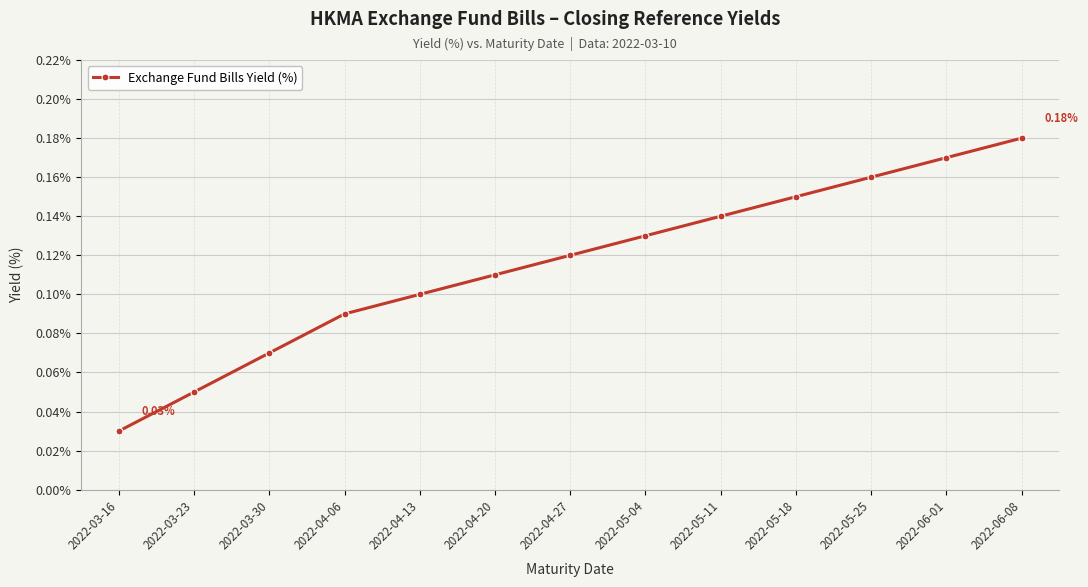

Rank the categories by value from lowest to highest.

2022-03-16, 2022-03-23, 2022-03-30, 2022-04-06, 2022-04-13, 2022-04-20, 2022-04-27, 2022-05-04, 2022-05-11, 2022-05-18, 2022-05-25, 2022-06-01, 2022-06-08